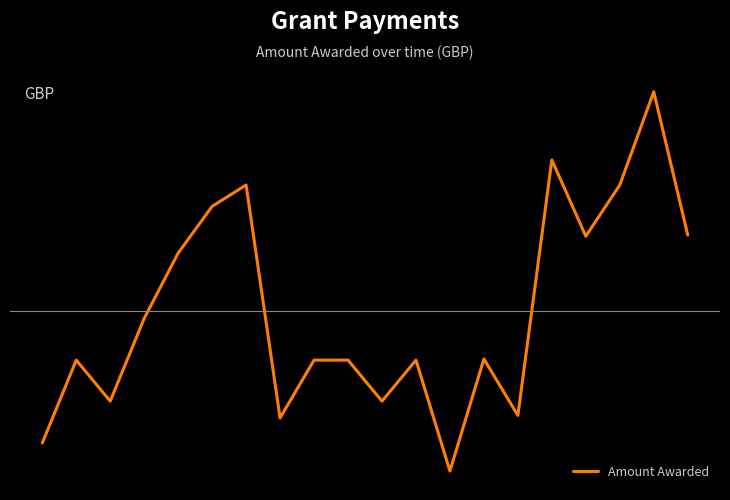

Reading left to right, list all the values displayed in this chart.

252.9	750.0	504.0	1000.0	1391.7	1672.0	1800.0	403.2	750.0	750.0	504.0	750.0	85.0	756.9	418.5	1950.0	1493.0	1800.0	2359.0	1500.0